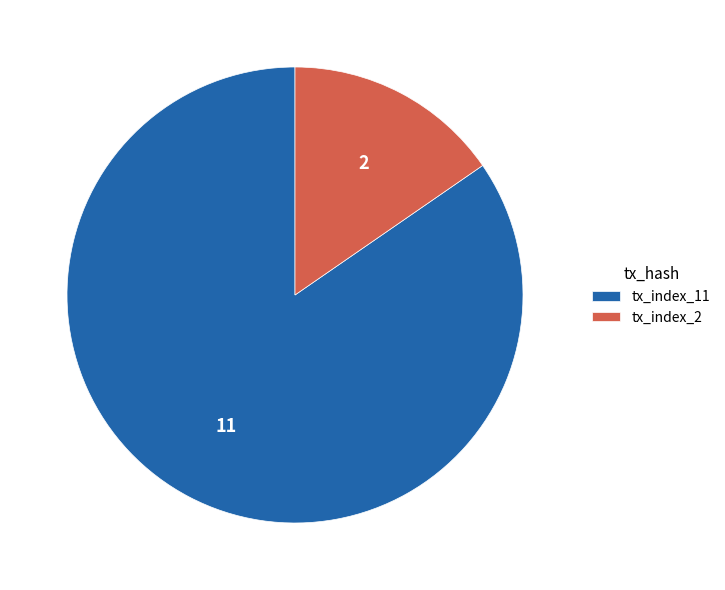

Between tx_index_11 and tx_index_2, which is larger?

tx_index_11